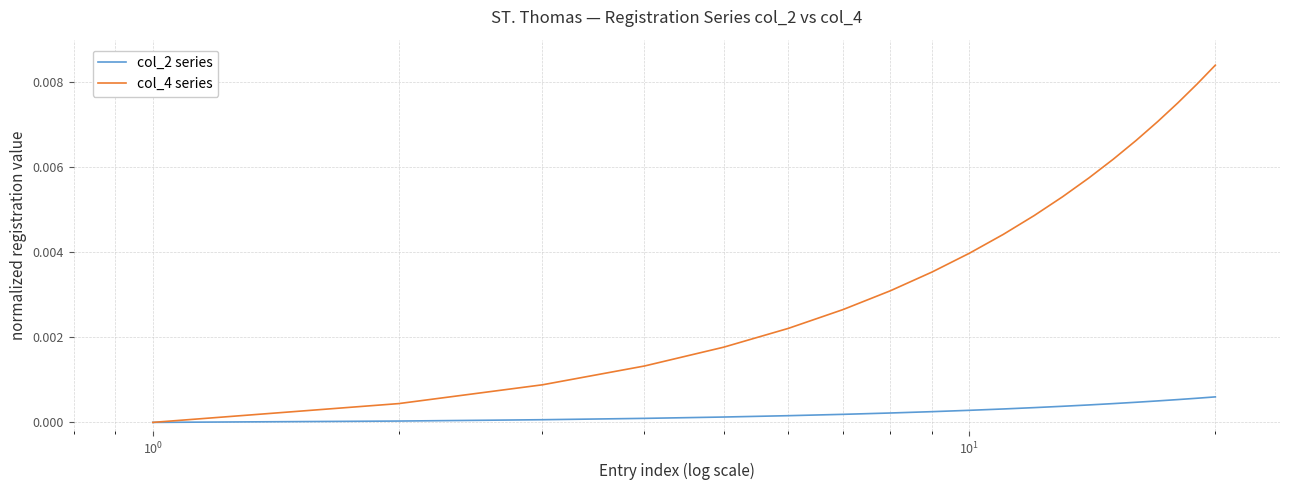

Which series has the largest total across all categories?

col_4 series